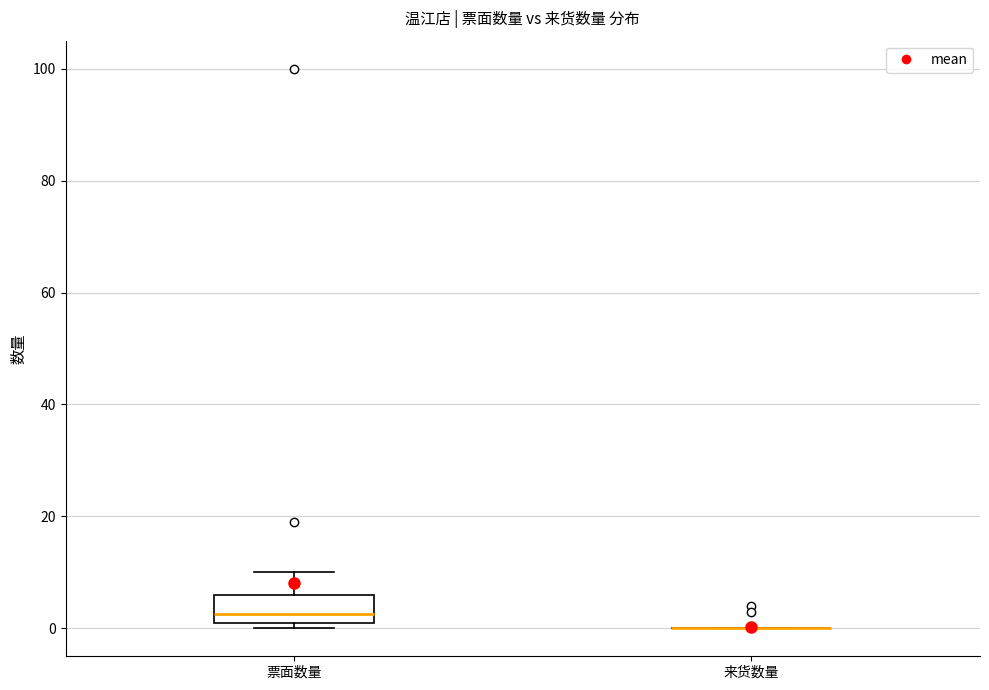

Reading left to right, read every box against the y-axis: the position of its median line, the range the box covers, and the ends of its whiskers. The values are not printed on the chart, so give them approximately, as read against the axis.

票面数量: median 2 (just above the box's lower edge), box 2 to 6, whiskers 0 to 10
来货数量: box collapsed to a line at 0, whiskers 0 to 0